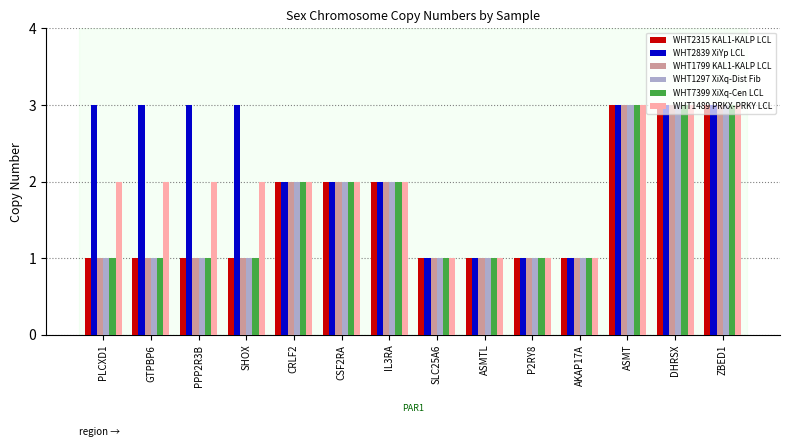

Which series has the largest total across all categories?

WHT2839 XiYp LCL